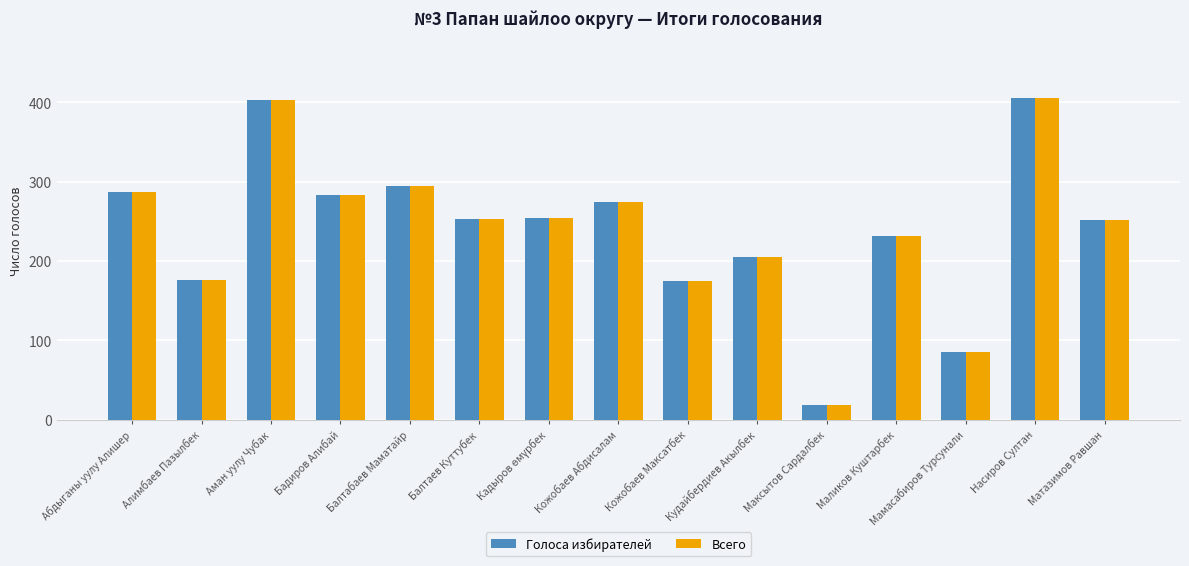

What is the maximum value shown in the chart?

405